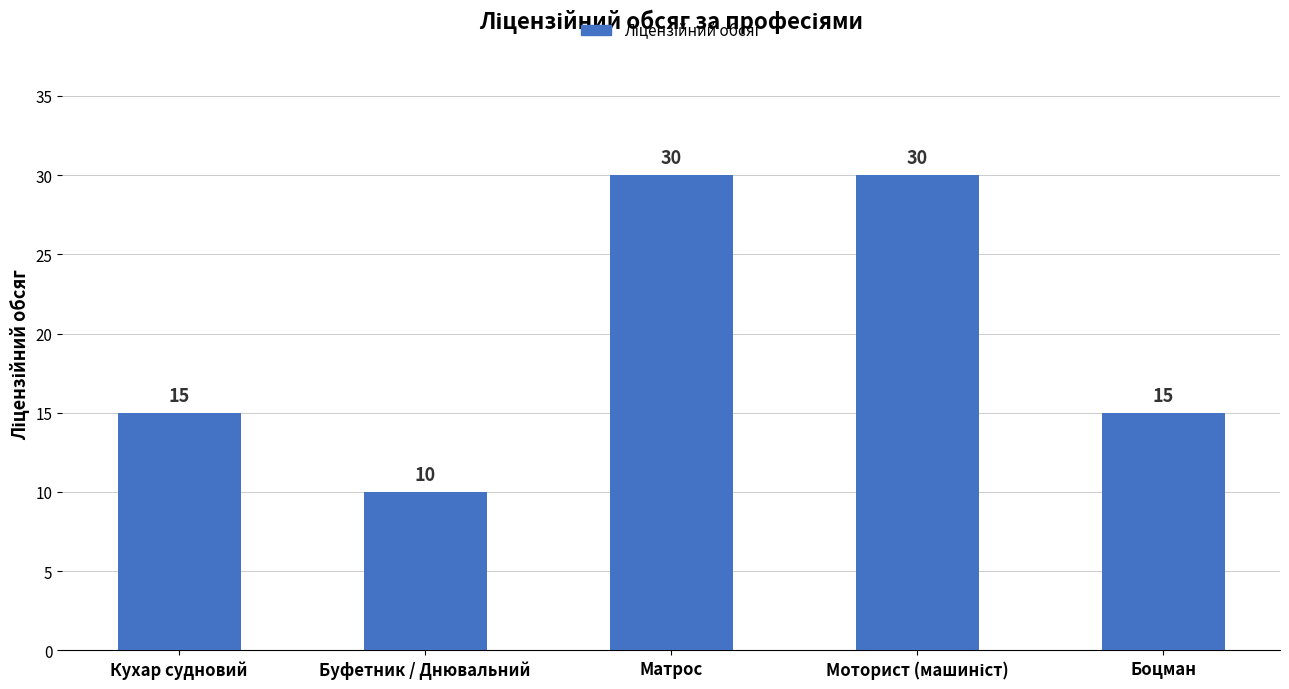

How many values are between 15 and 30?

4